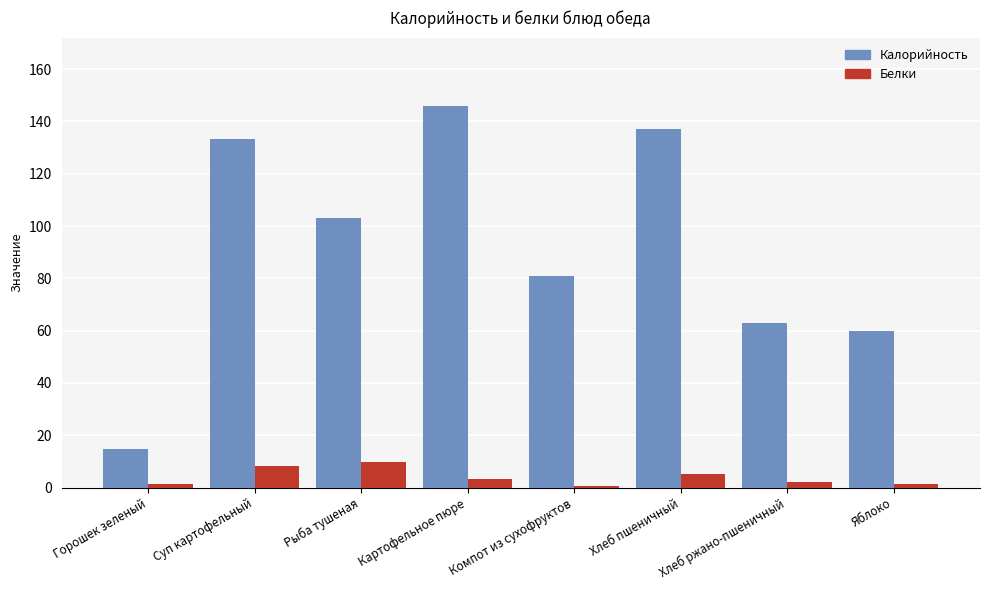

What is the sum of all Белки values?

31.2